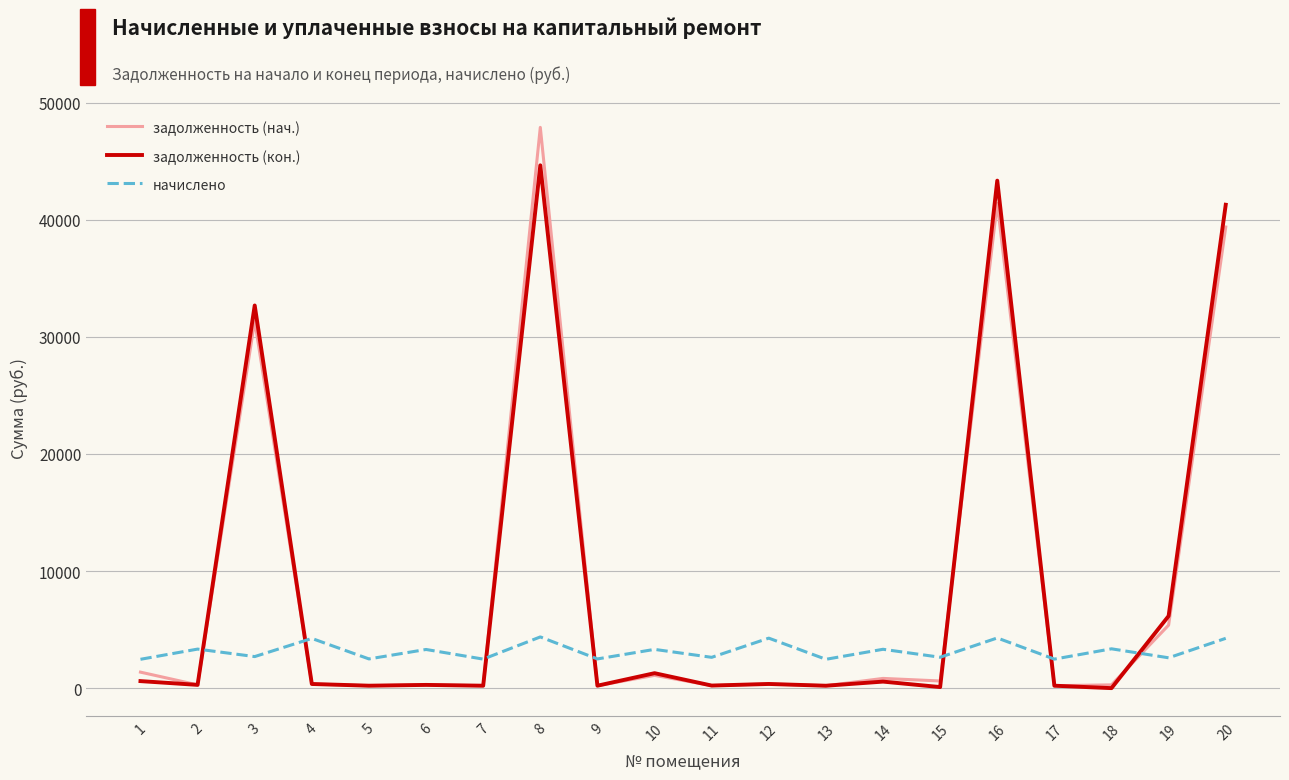

At which label does задолженность (нач.) reach its peak?

8